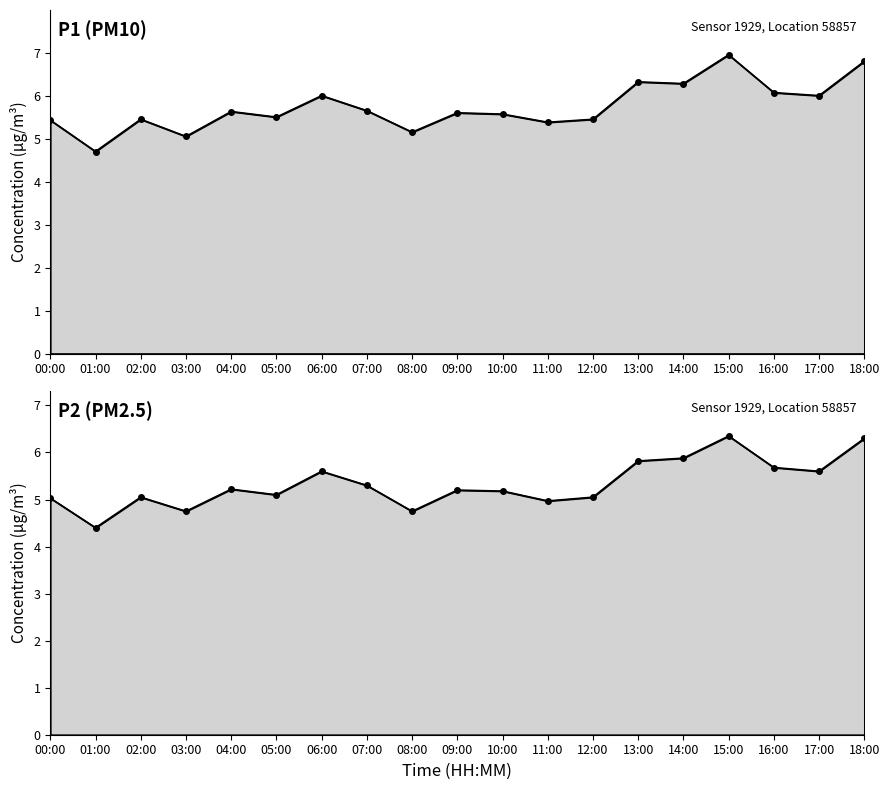

List the series in order of their peak value, lowest first.

P2, P1